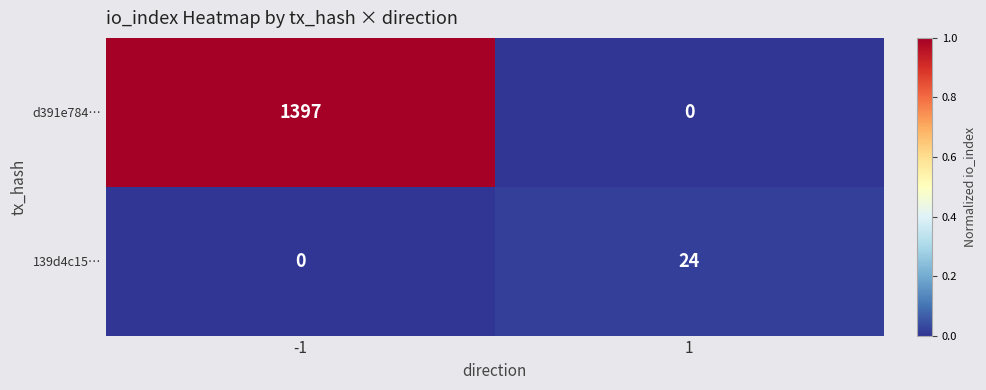

How many positive values does the 139d4c15… series have?

1